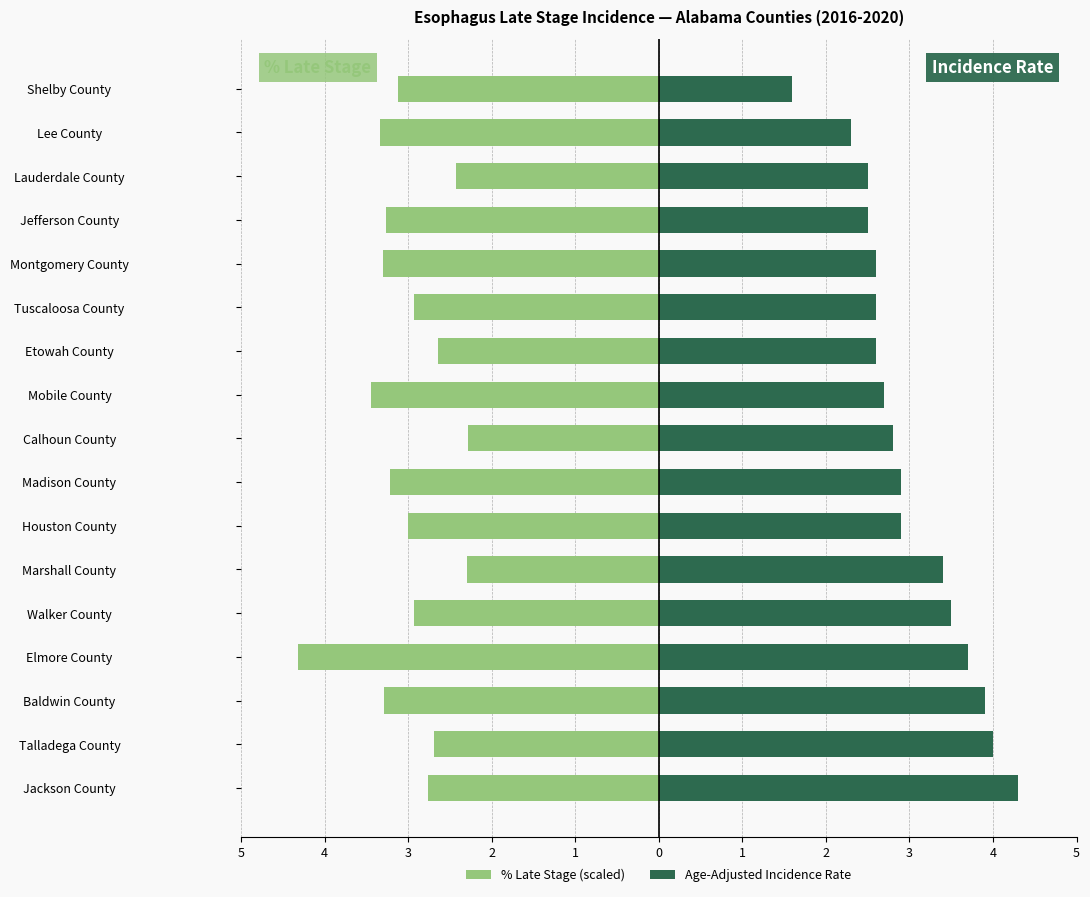

What is the sum of all Age-Adjusted Incidence Rate values?

50.8